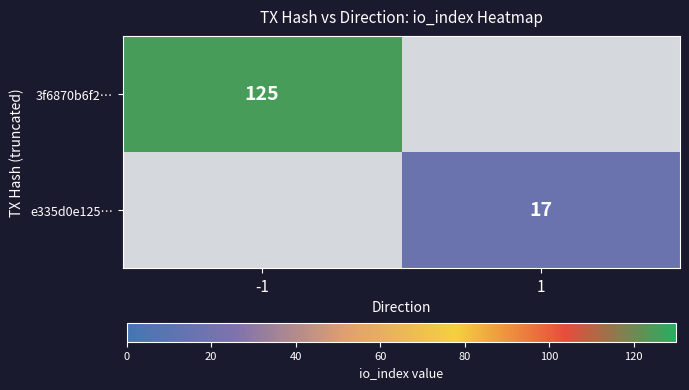

At how many categories does at least one series exceed 29?

1